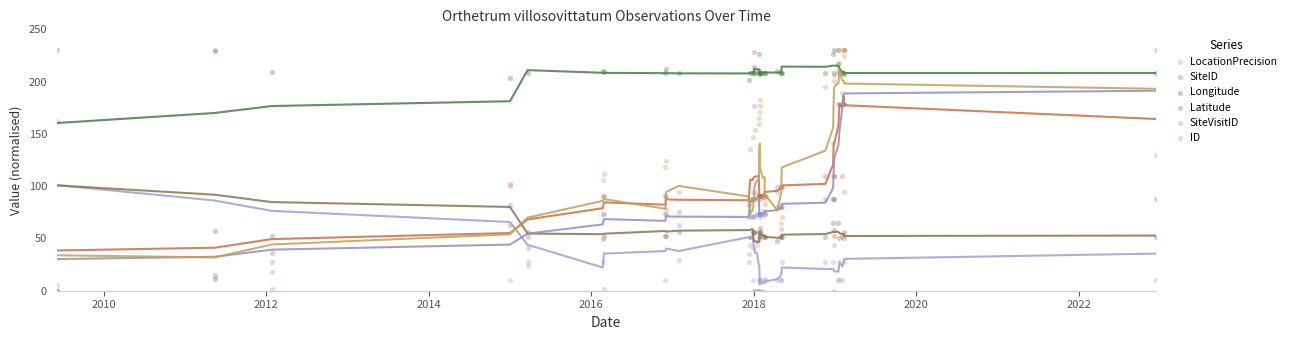

Which series contains the highest Y value?

LocationPrecision